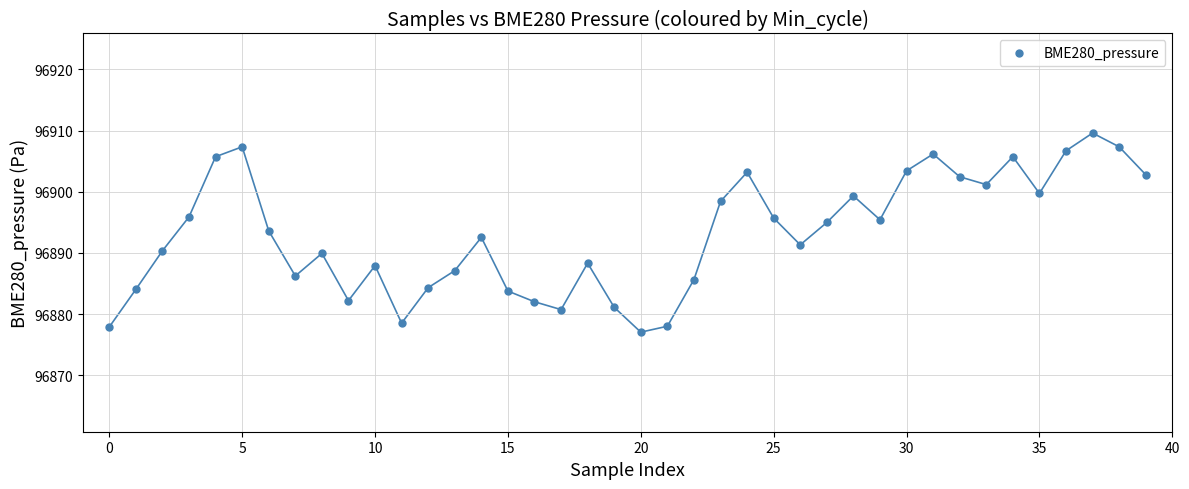

What is the range of Y values (max minus min)?

32.6